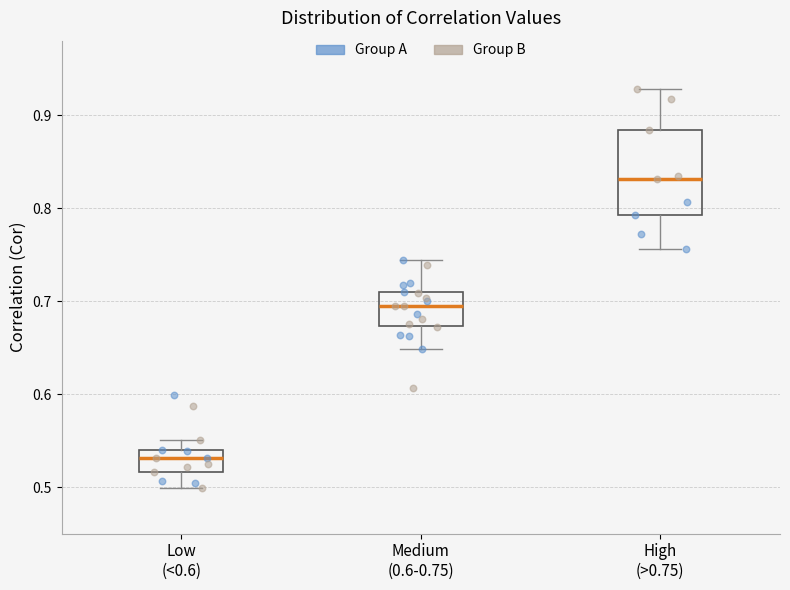

Reading left to right, transcribe this box plot: for each box, give where its median line is, the range the box spans, and where its two whiskers end, as read against the y-axis. The values are not printed on the chart, so give them approximately, as read against the axis.

Low (<0.6): median 0.53, box 0.52 to 0.54, whiskers 0.50 to 0.55
Medium (0.6-0.75): median 0.70, box 0.67 to 0.71, whiskers 0.65 to 0.74
High (>0.75): median 0.83, box 0.79 to 0.88, whiskers 0.76 to 0.93